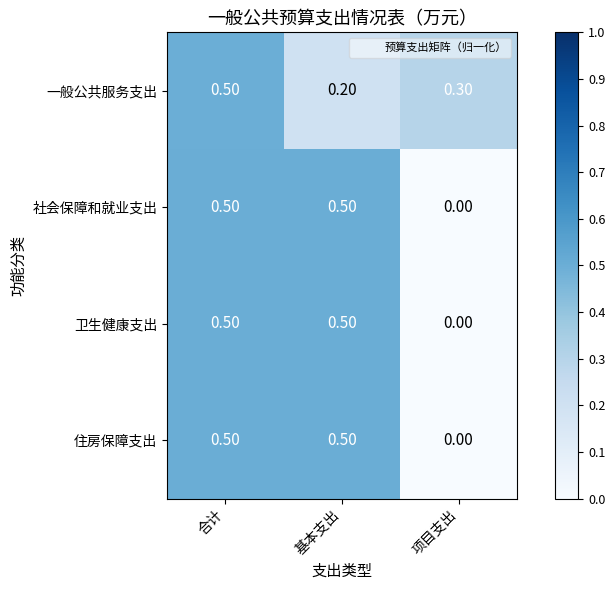

What is the total value across all series at 合计?

2.0